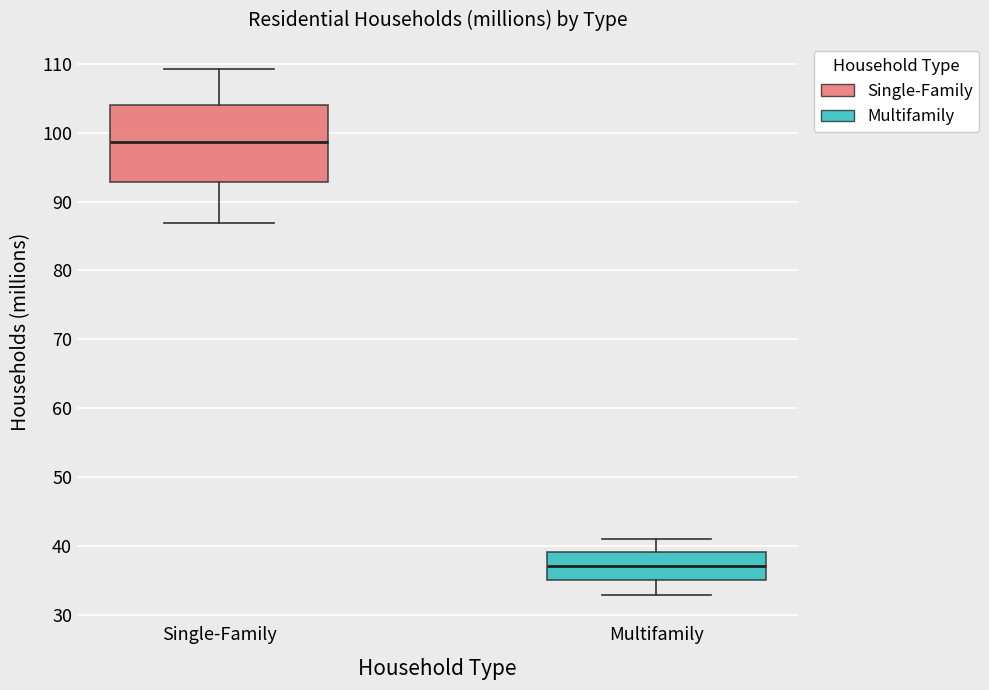

Reading left to right, transcribe this box plot: for each box, give where its median line is, the range the box spans, and where its two whiskers end, as read against the y-axis. The values are not printed on the chart, so give them approximately, as read against the axis.

Single-Family: median 99, box 93 to 104, whiskers 87 to 109
Multifamily: median 37, box 35 to 39, whiskers 33 to 41